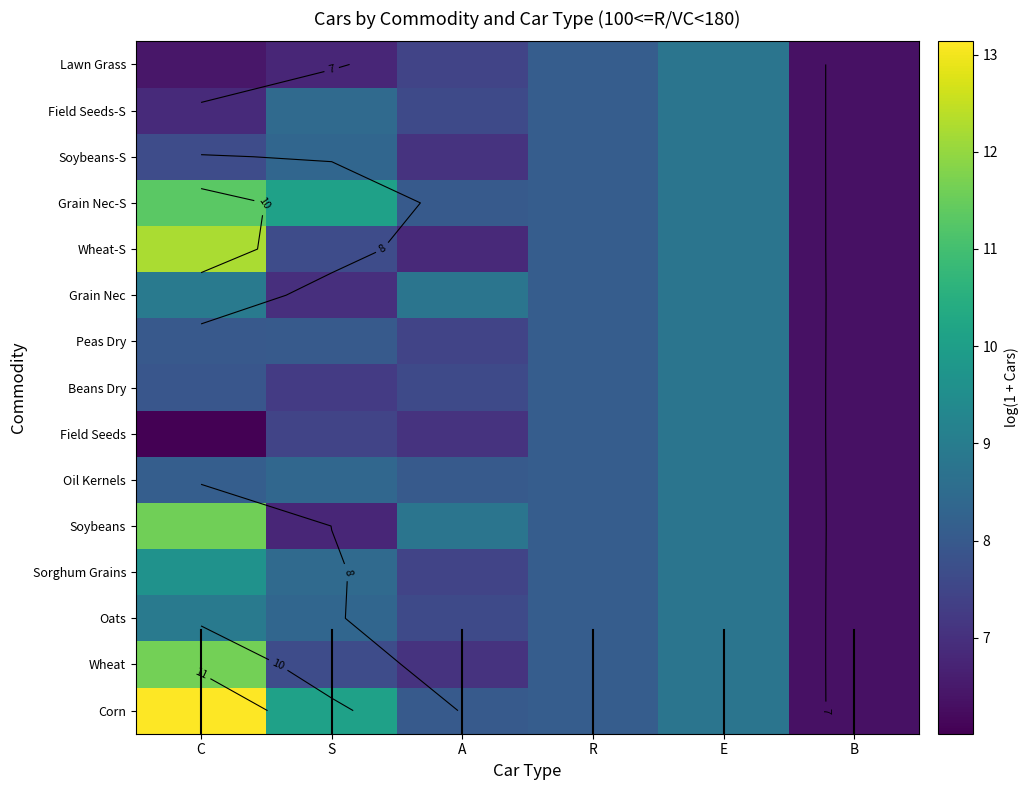

What is the approximate value of Grain Nec at E?

8.8